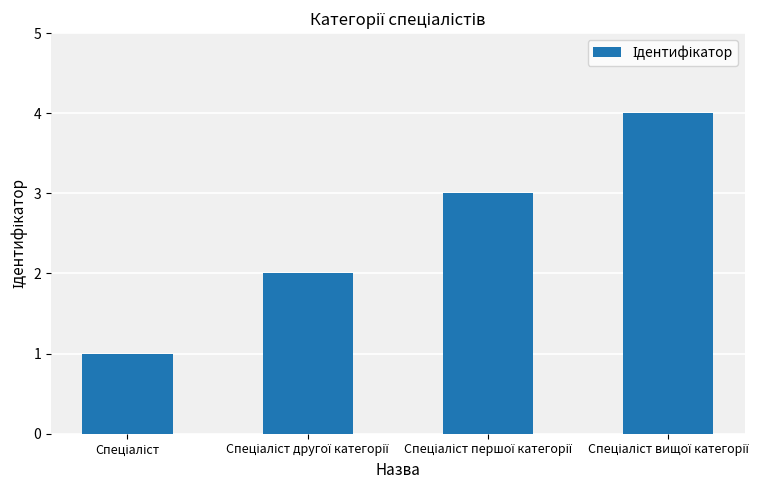

Count the values in the range 2 to 4.

3